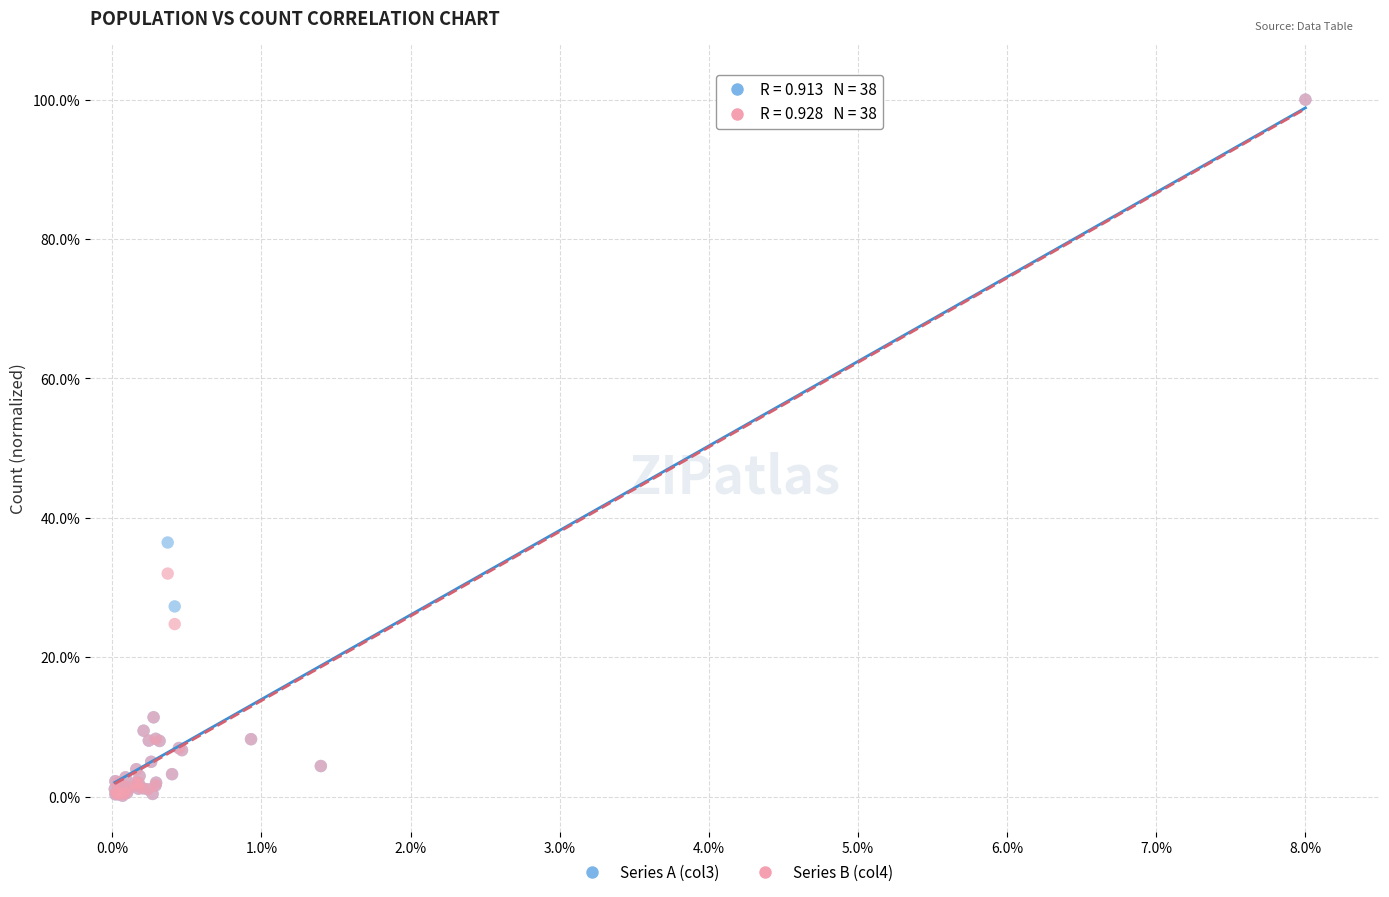

Across all series, what Y value is closest to 50?

36.5